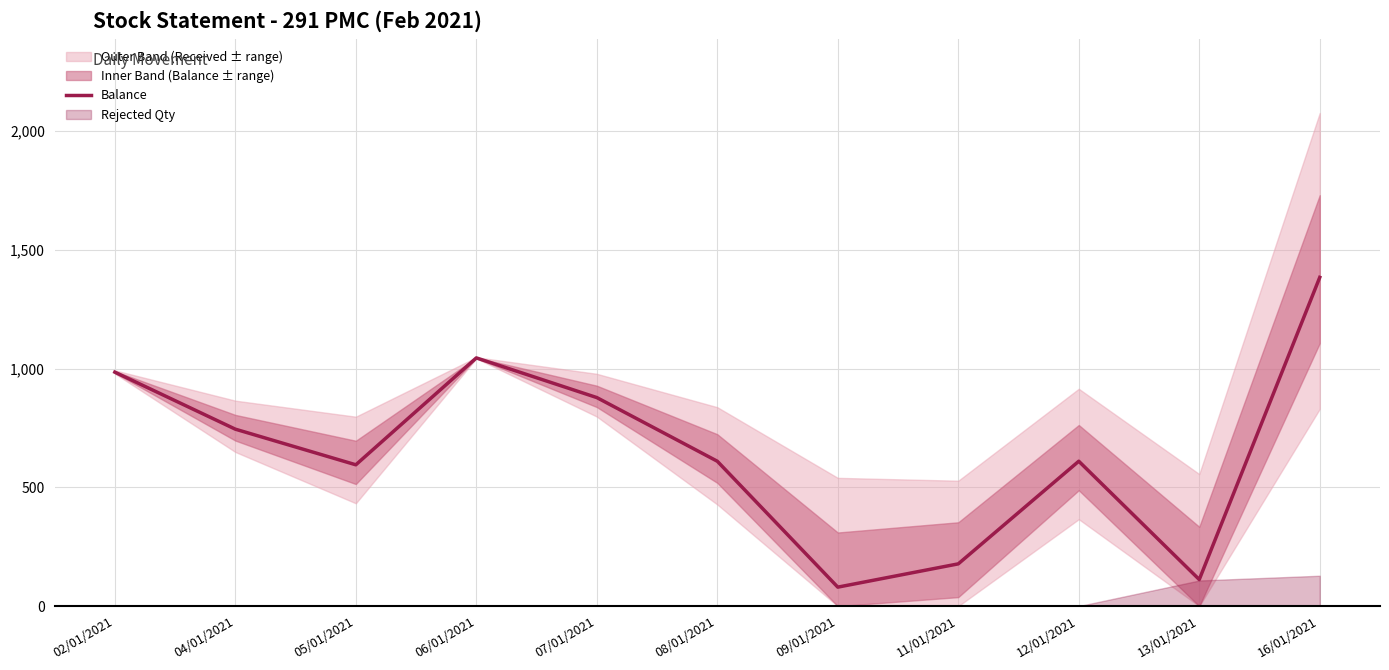

What is the change in value from 11/01/2021 to 13/01/2021?

-66